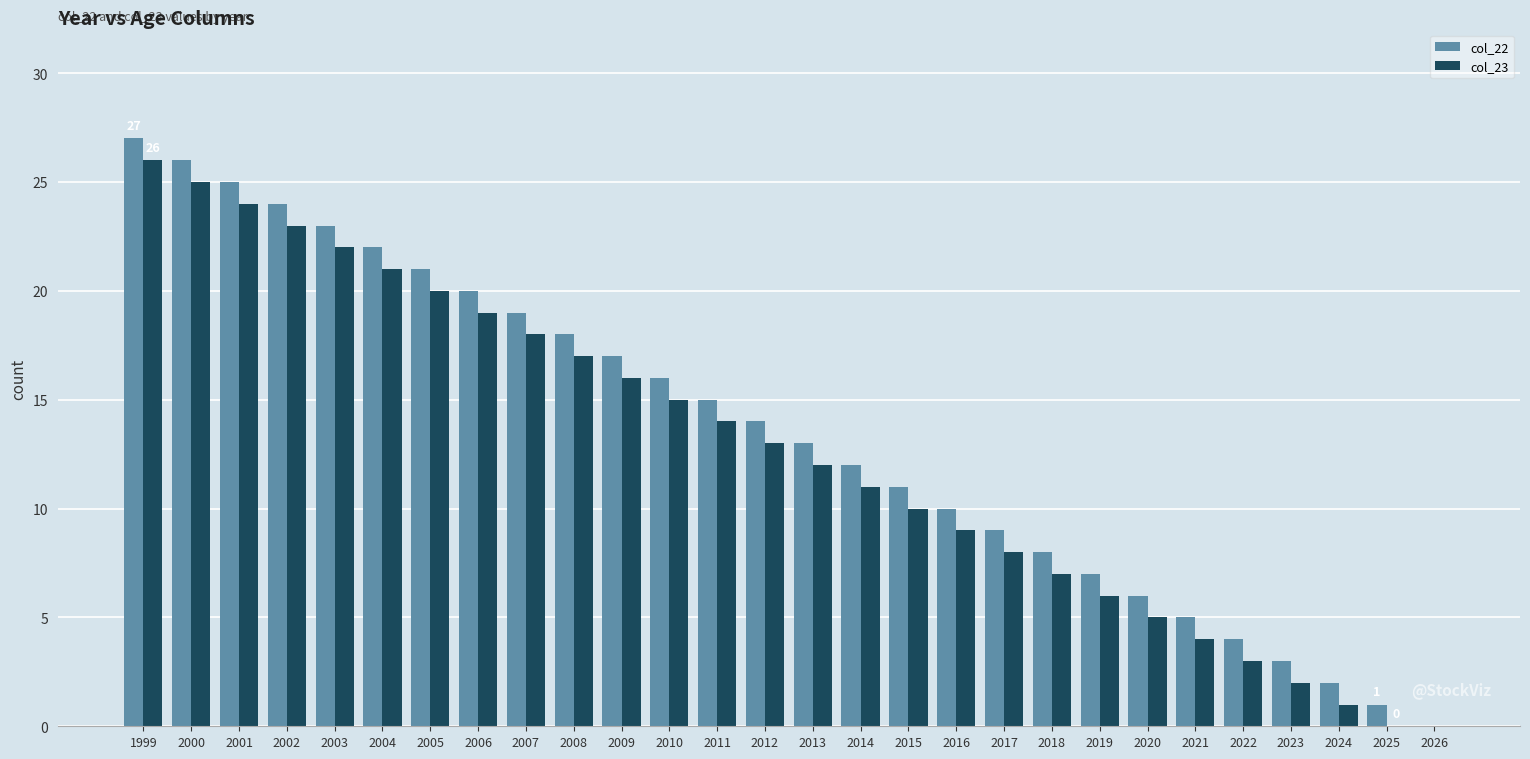

Are the bars grouped side by side (vs. stacked)?

Yes